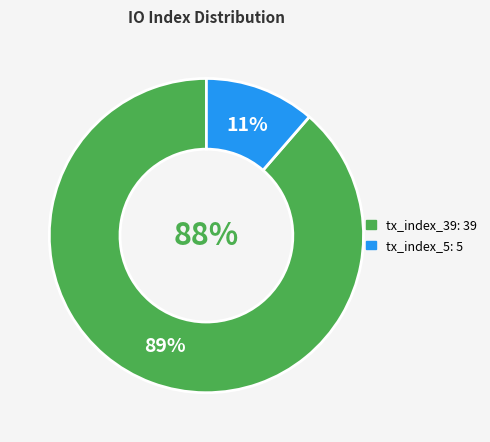

Rank the categories by value from lowest to highest.

tx_index_5, tx_index_39